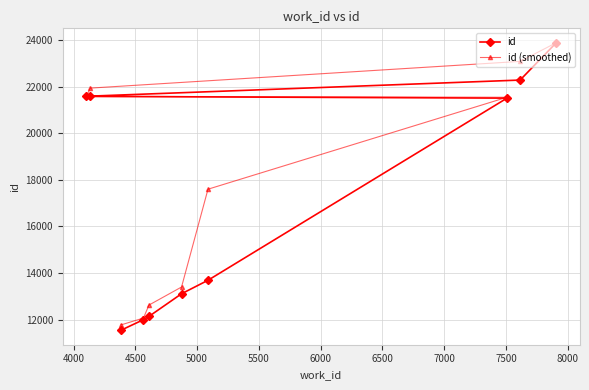

Rank the series by their average value, from highest to lowest.

id (smoothed), id